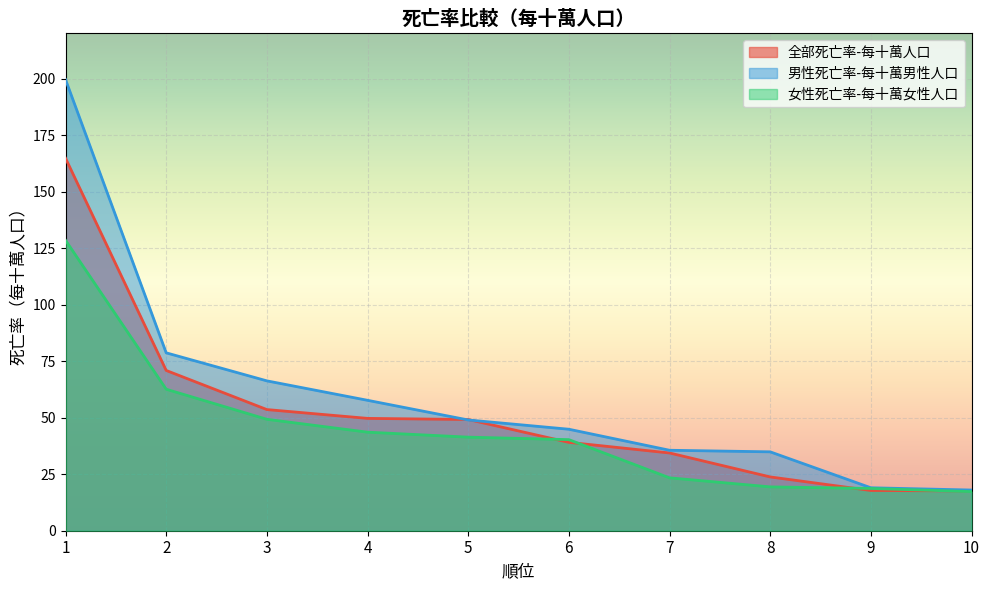

At which category is the sum across all series the highest?

1